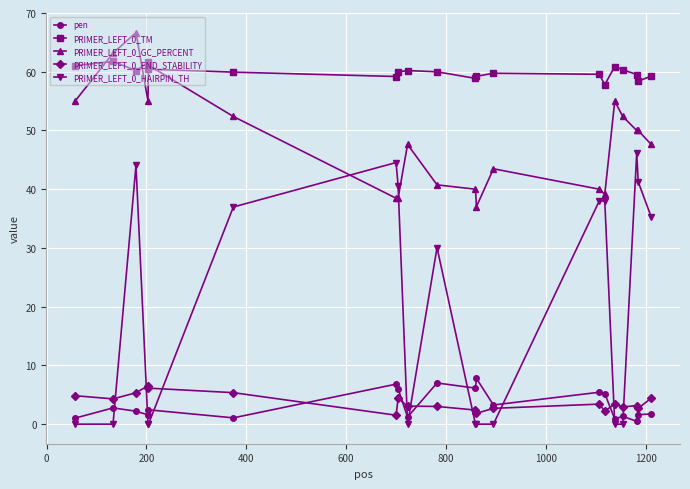

True or false: PRIMER_LEFT_0_TM has more than 2 interior local peaks.

True